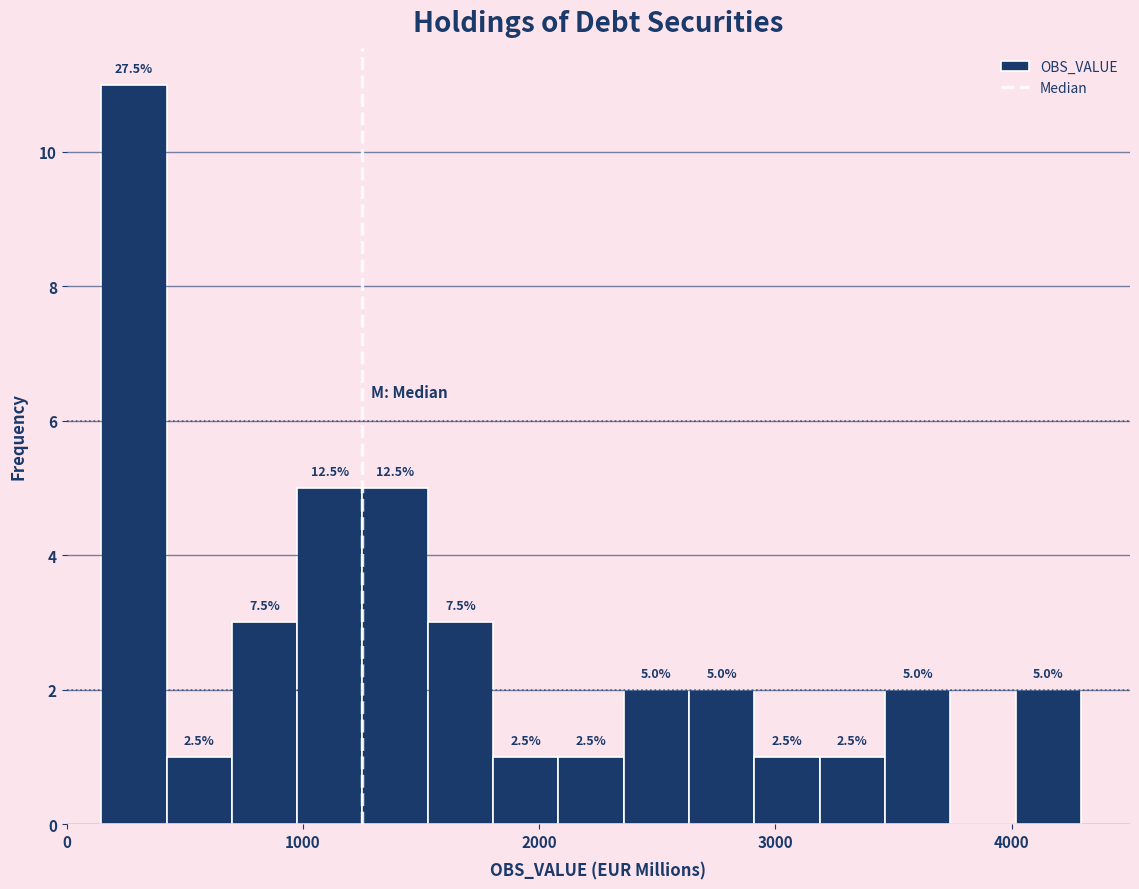

Around what value on the x-axis is the tallest bar? Give the approximate position of its centre, as read against the axis.

300